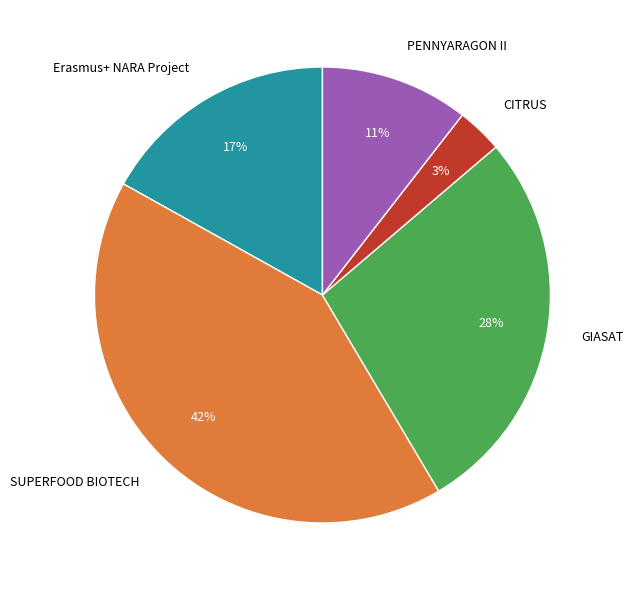

To the nearest percent, what portion does Erasmus+ NARA Project represent?

17%